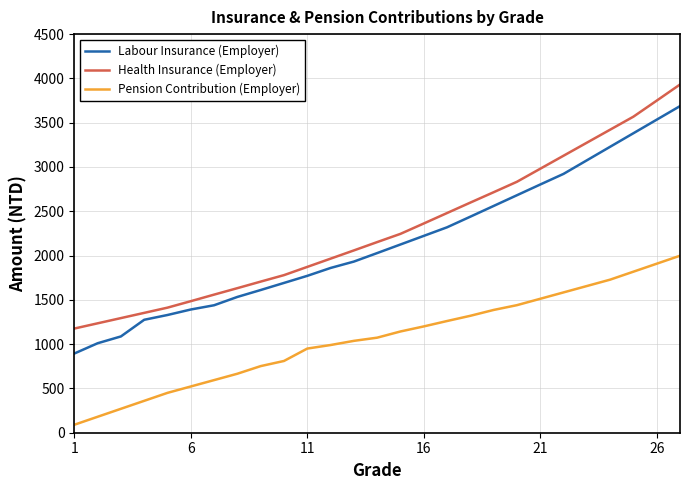

What is the difference between the maximum and minimum values in the Health Insurance (Employer) series?

2755